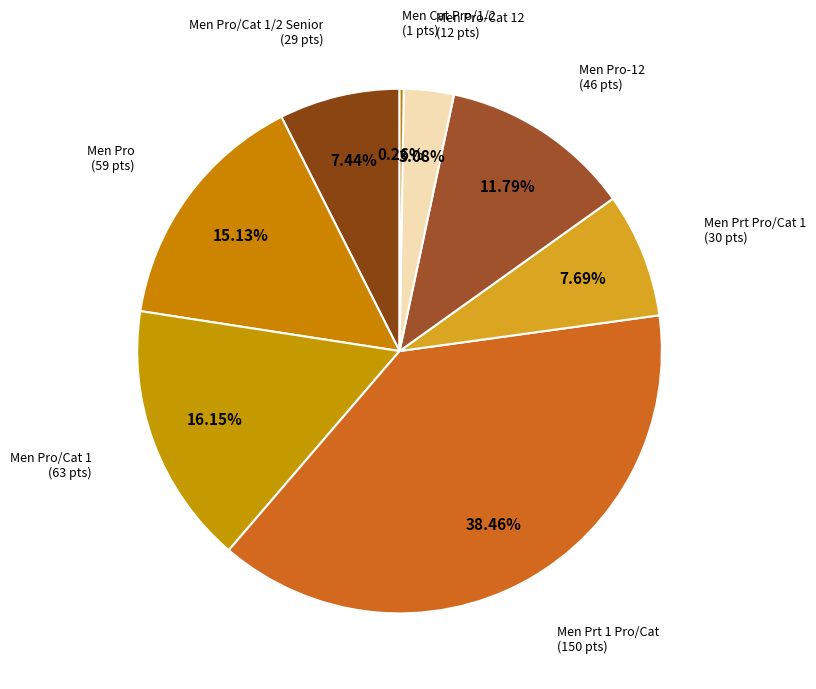

Count the number of slices in the pie.

8